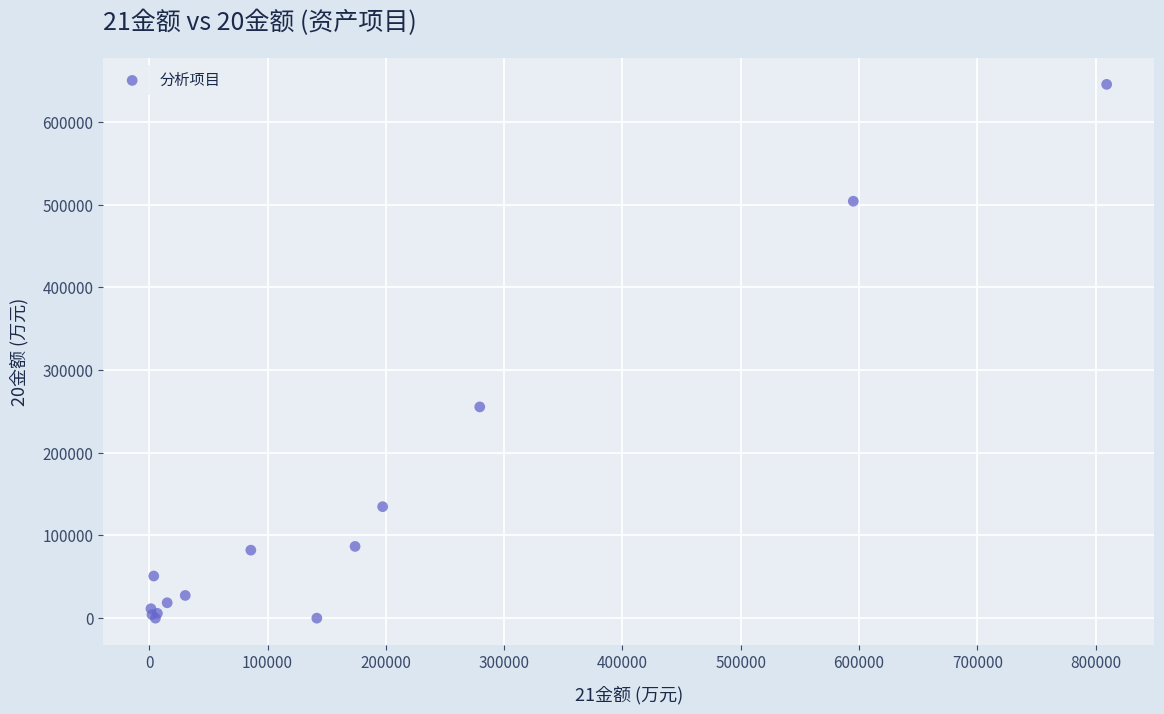

What Y value in the scatter plot is closest to 322698?

255413.4